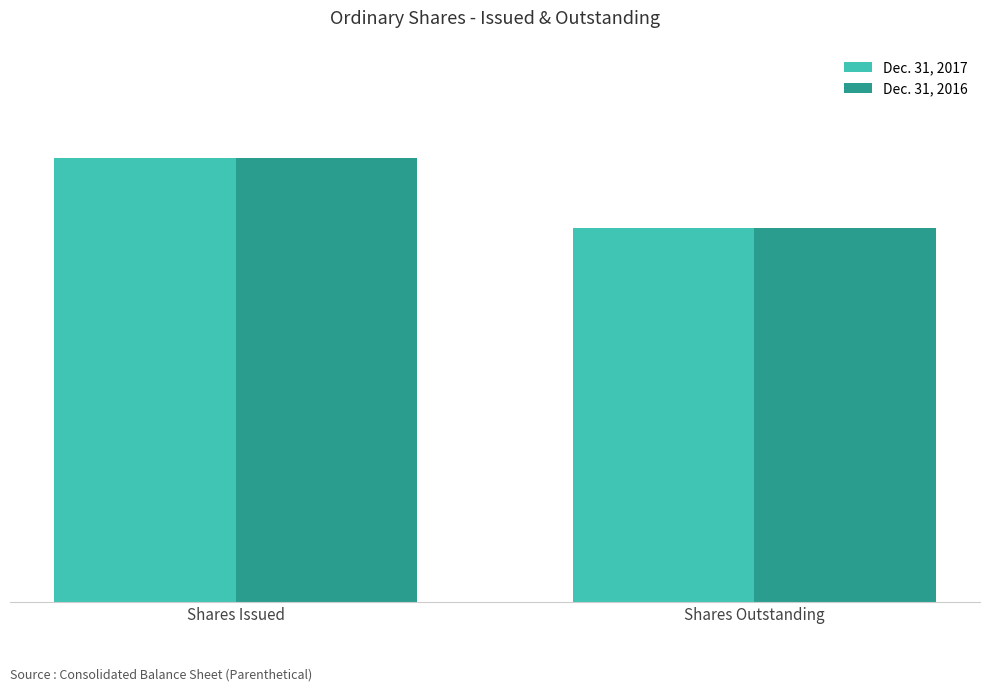

What are all the series names shown in the legend?

Dec. 31, 2017, Dec. 31, 2016